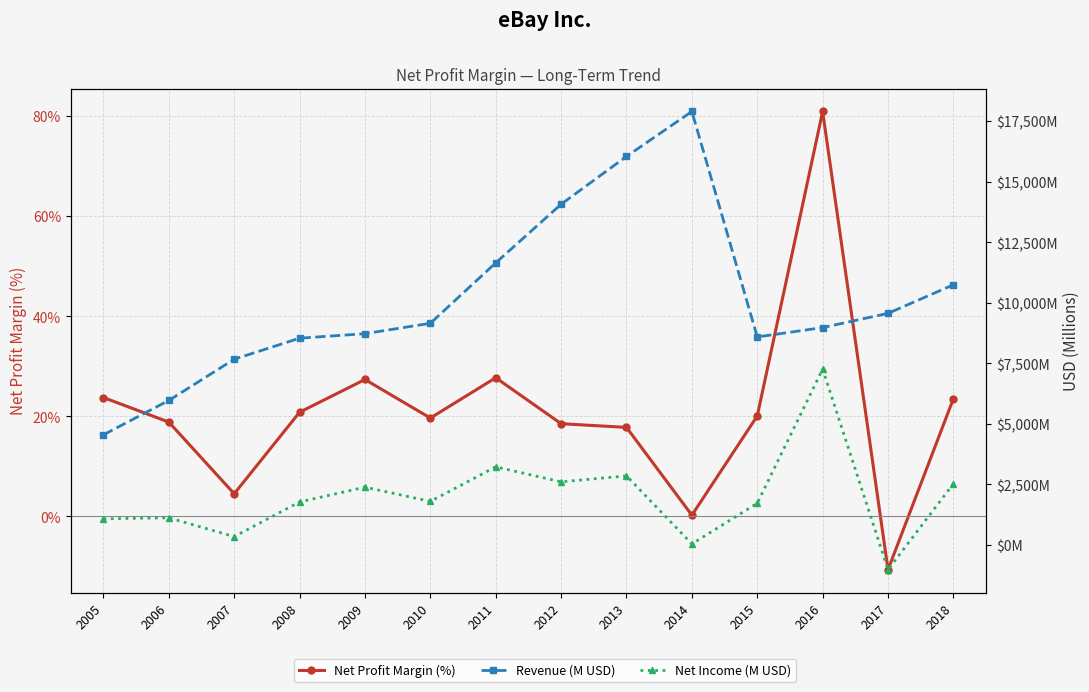

Is it true that Net Income (M USD) equals 70.6 at 2014?

False